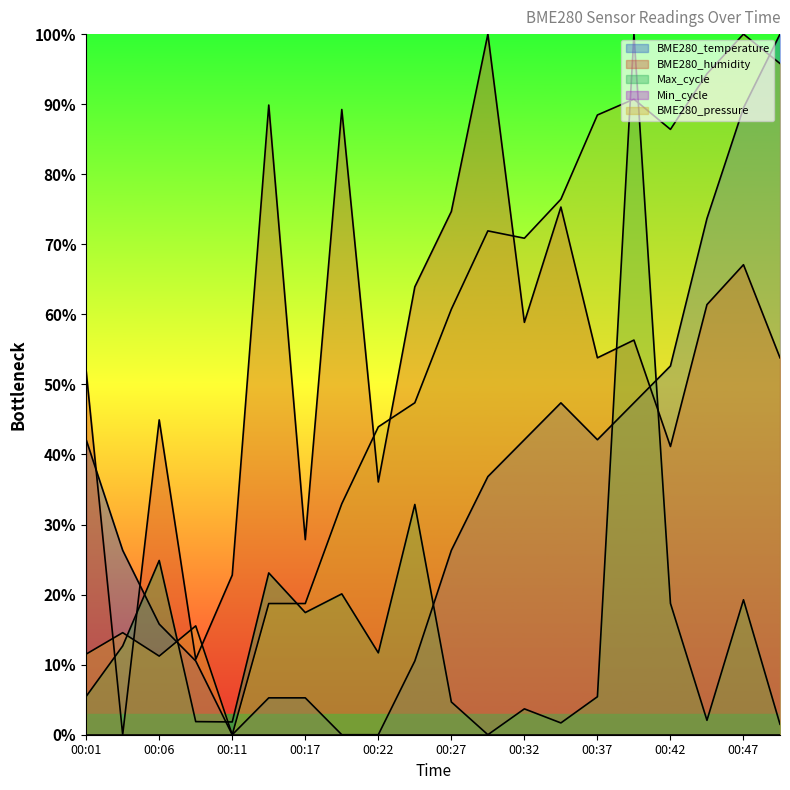

At which category is the sum across all series the highest?

00:40